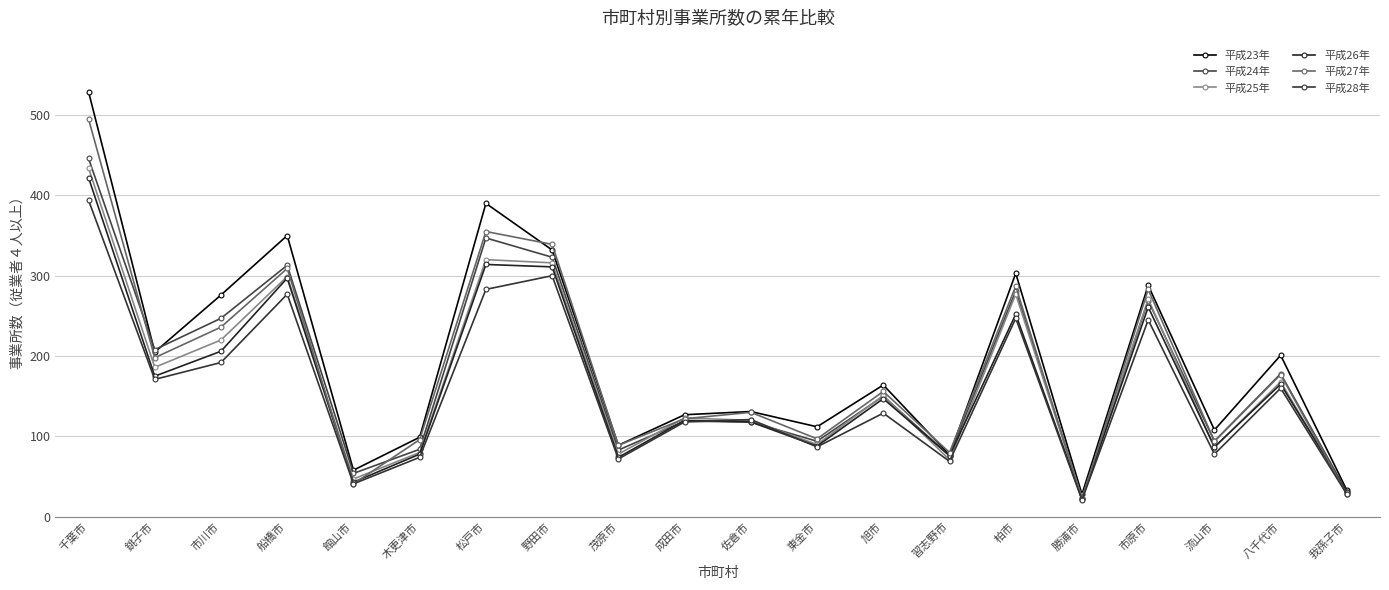

The value of 平成24年 at 市原市 is 87. True or false?

False